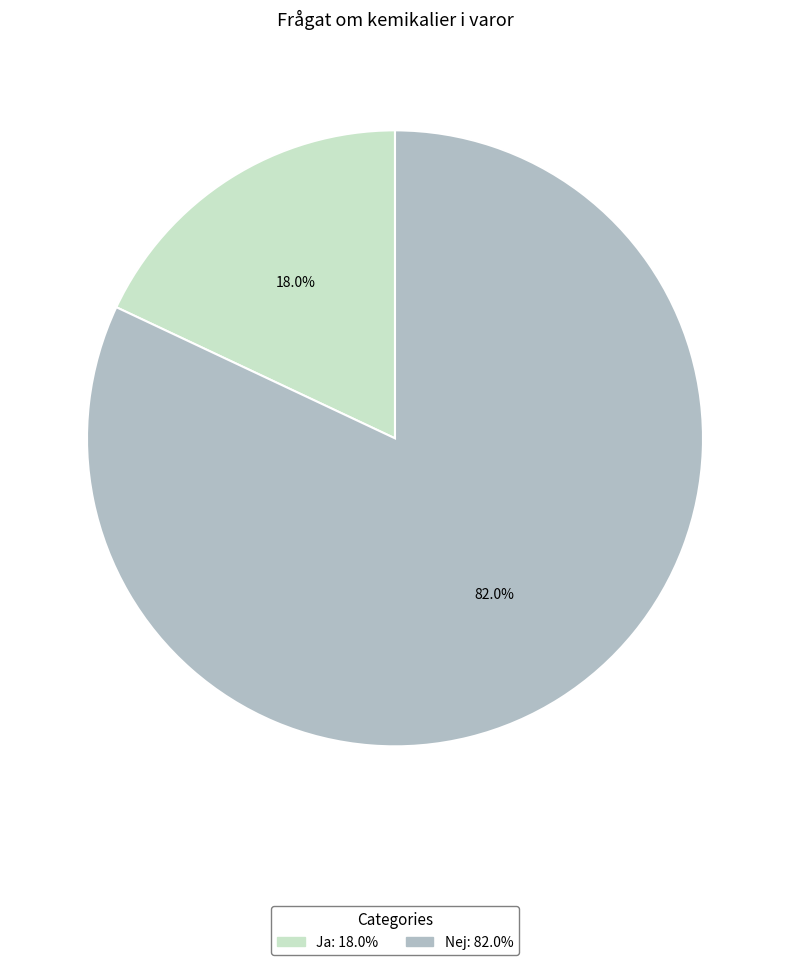

Combined, what portion of the pie is Ja and Nej?

100.0%